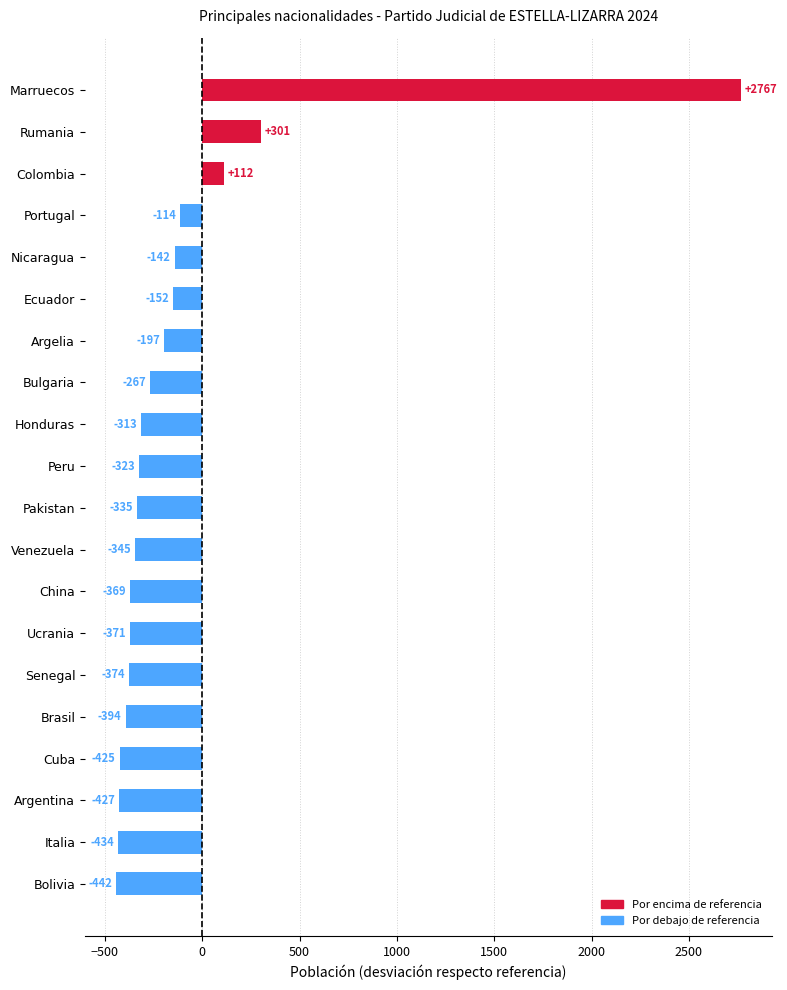

How many bars are there in total?

20